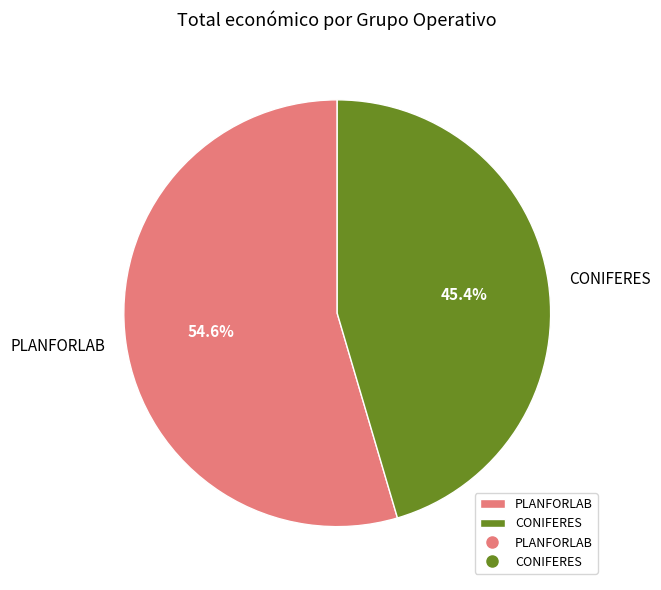

Rank the categories by value from highest to lowest.

PLANFORLAB, CONIFERES